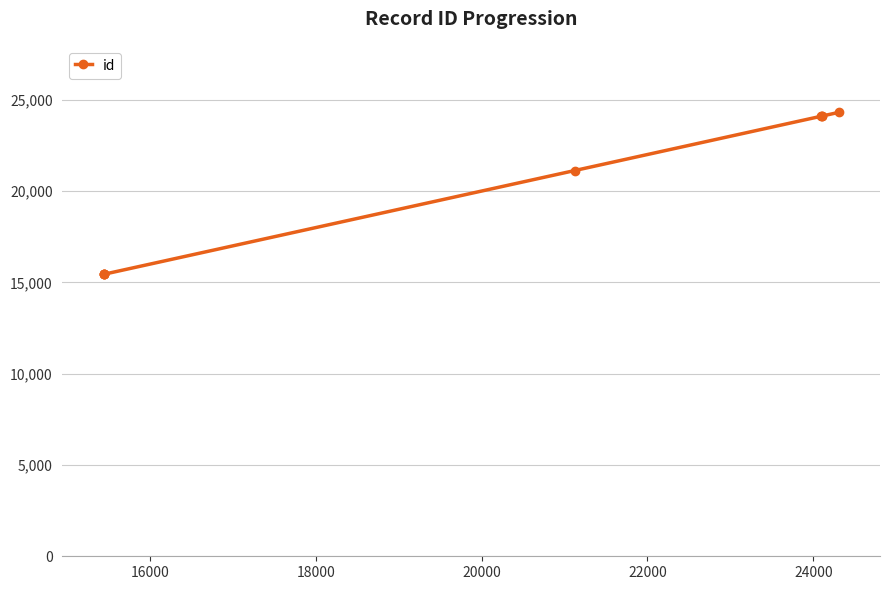

What is the greatest value displayed?

24305